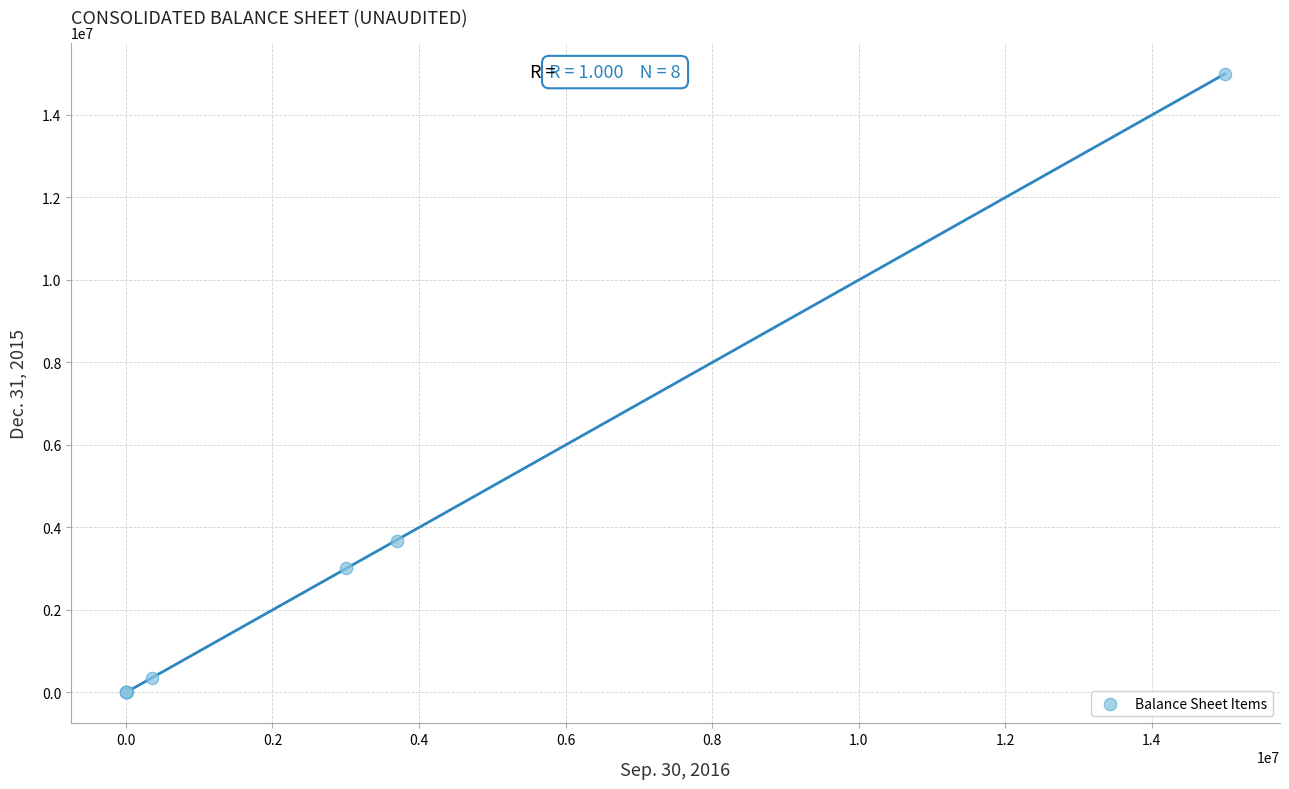

What Y value in the scatter plot is closest to 7500000?

3671751